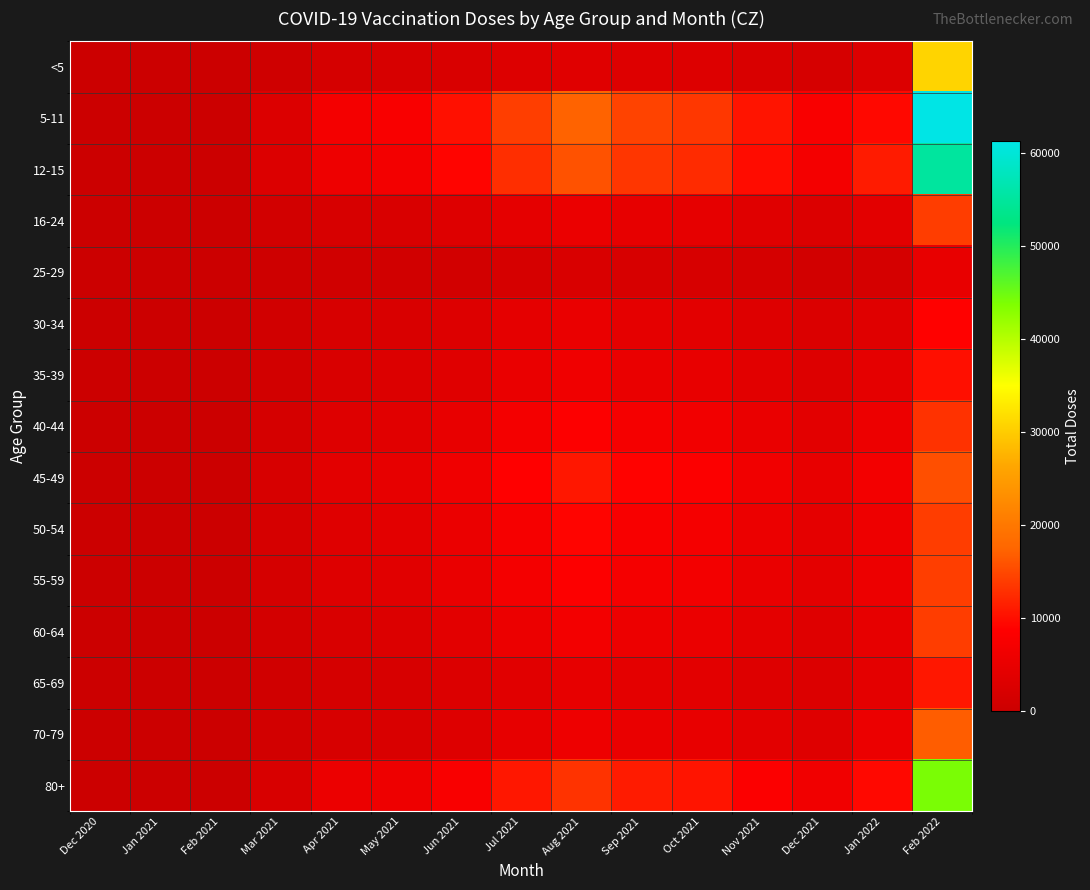

List the series in order of their peak value, lowest first.

25-29, 30-34, 35-39, 65-69, 40-44, 16-24, 50-54, 60-64, 55-59, 45-49, 70-79, <5, 80+, 12-15, 5-11